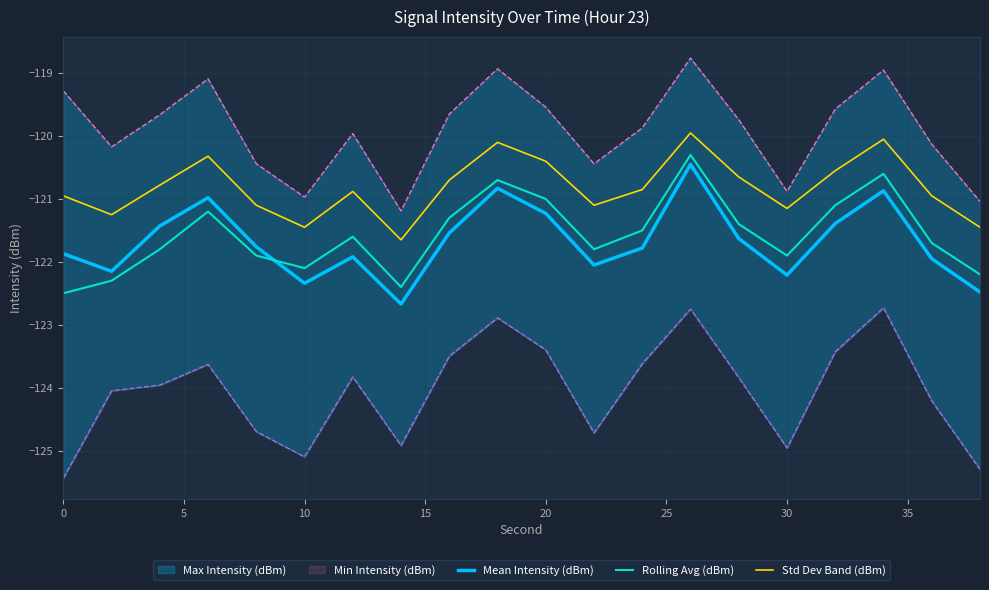

True or false: Mean Intensity (dBm) and Std Dev Band (dBm) intersect in this chart.

False